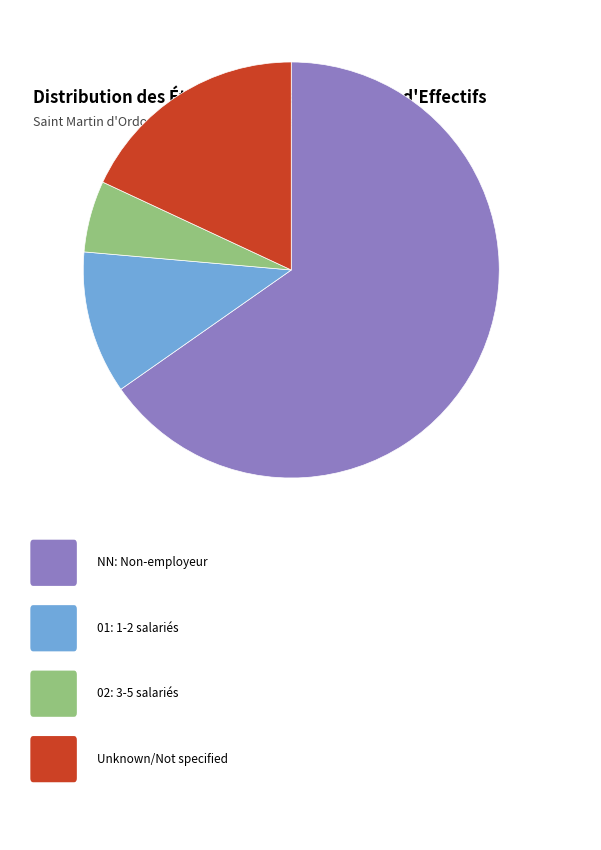

How many slices are in this pie chart?

4